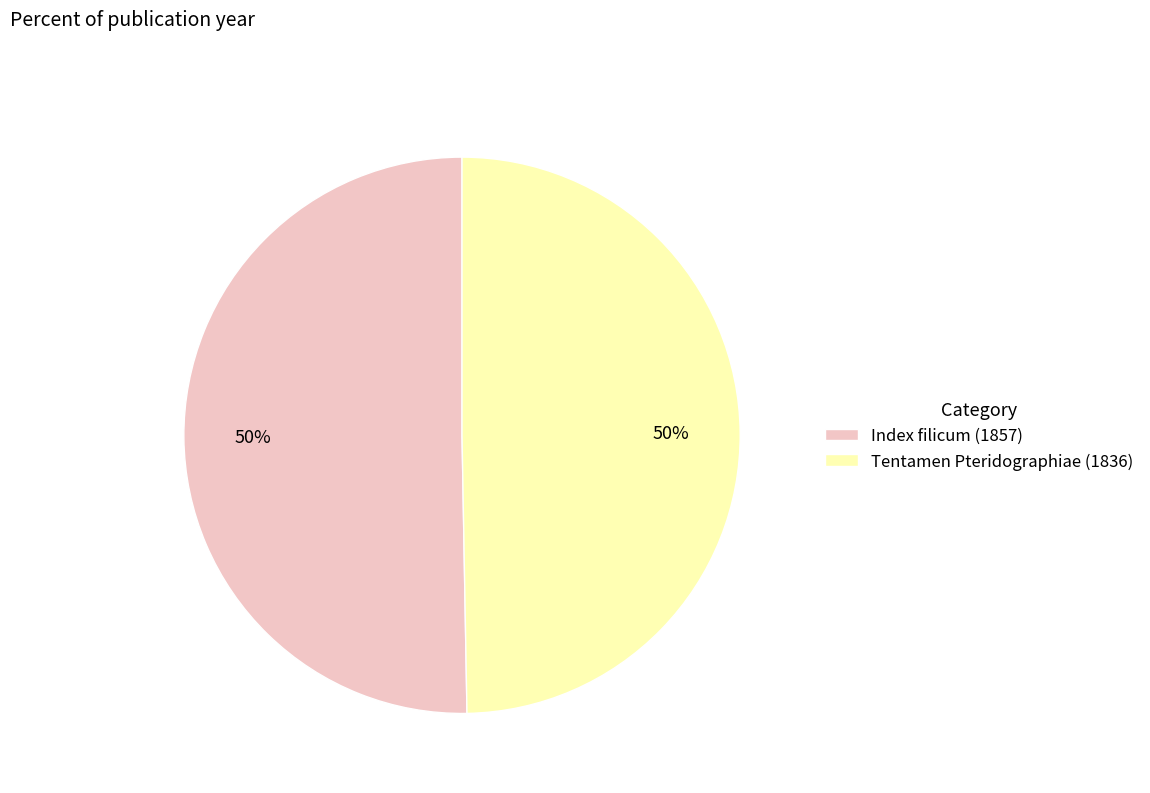

To the nearest percent, what is the average slice percentage?

50%